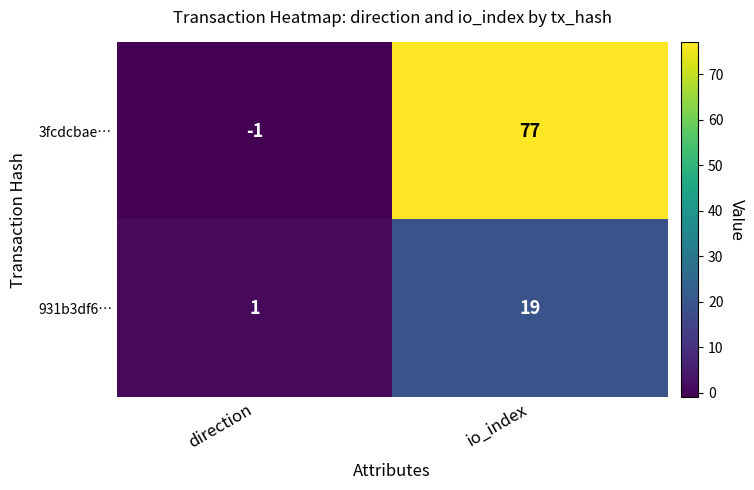

What is the difference between the highest and lowest values at io_index?

58